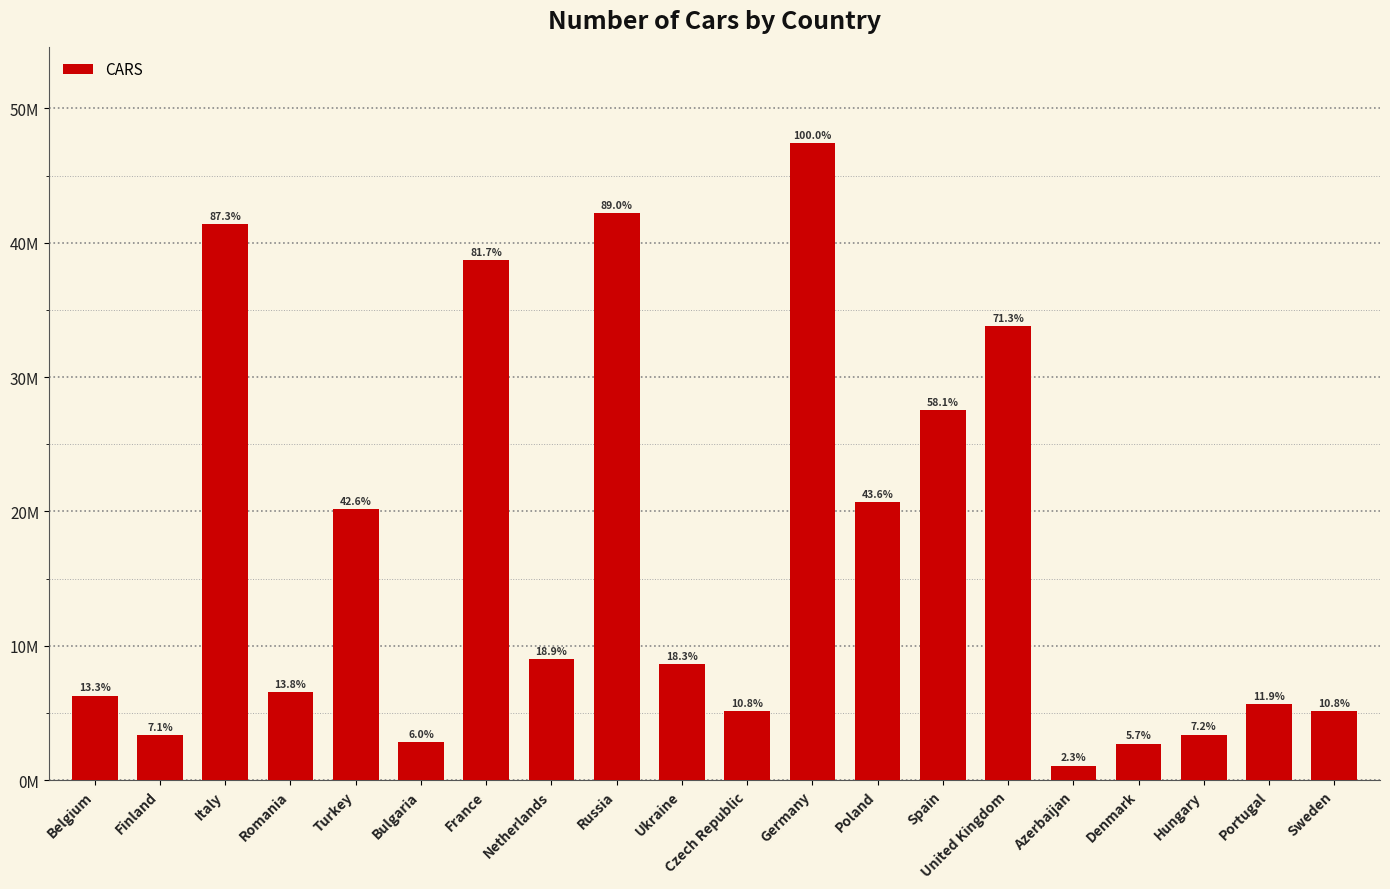

Does the chart contain any negative values?

No